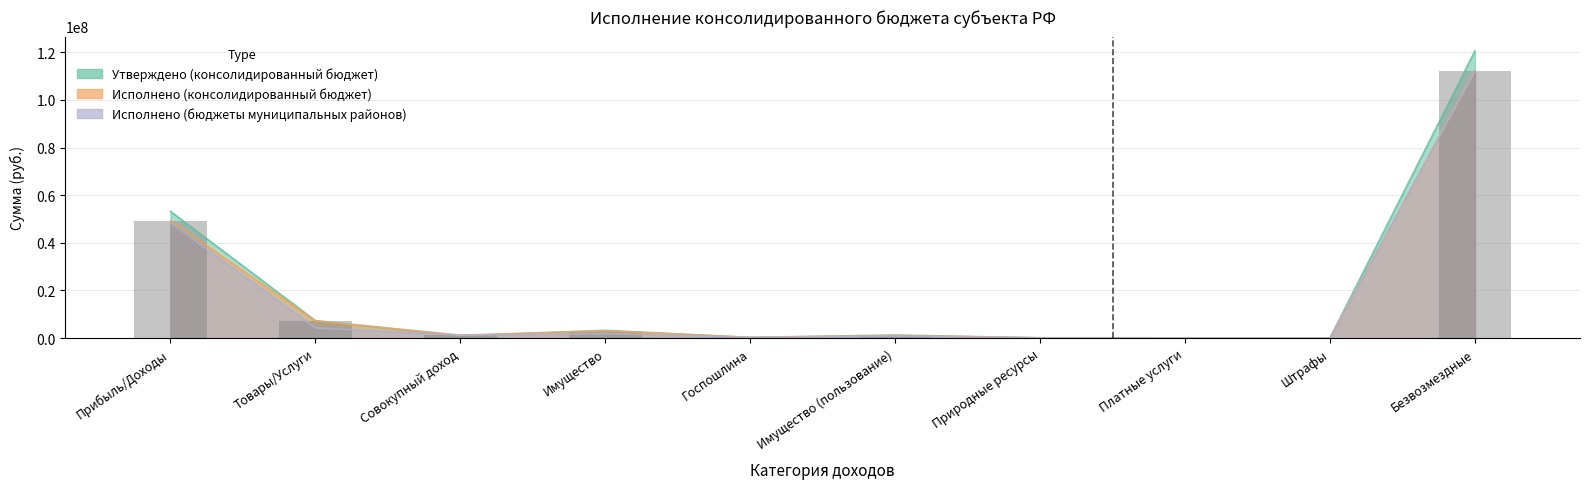

Is it true that Исполнено (бюджеты муниципальных районов) equals 3096263.4 at Имущество?

False